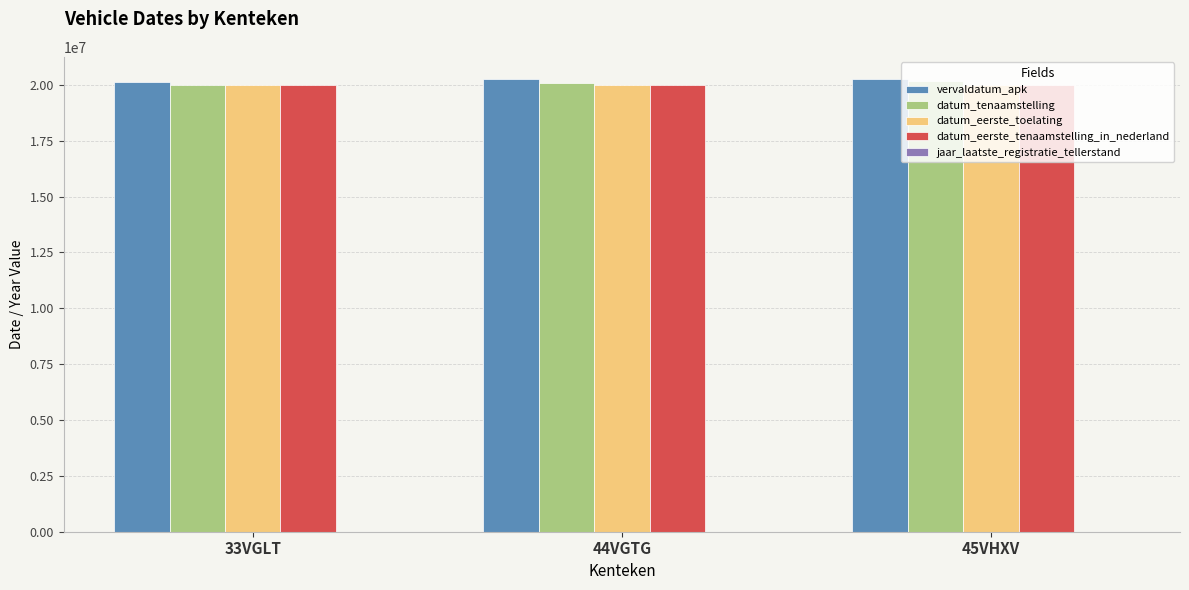

How many datum_eerste_toelating values are between 19990326 and 19990701?

3